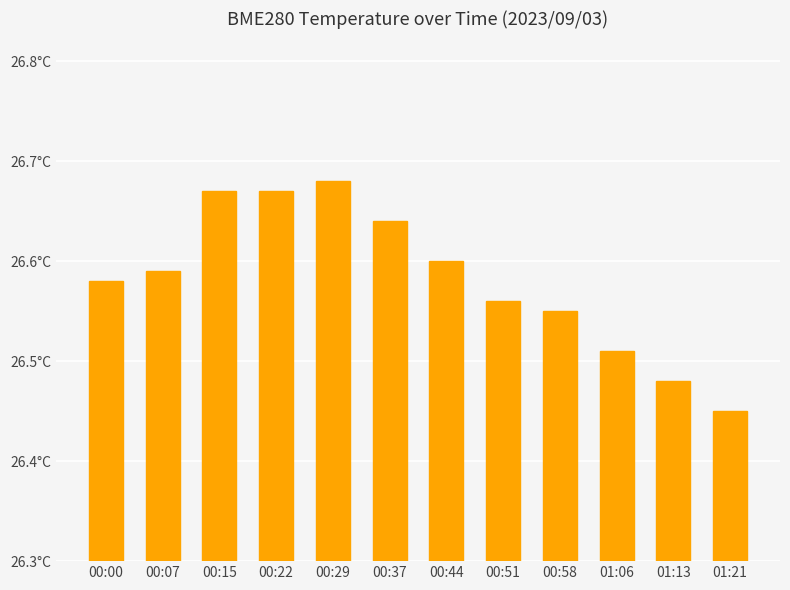

What is the sum of all values?

319.0